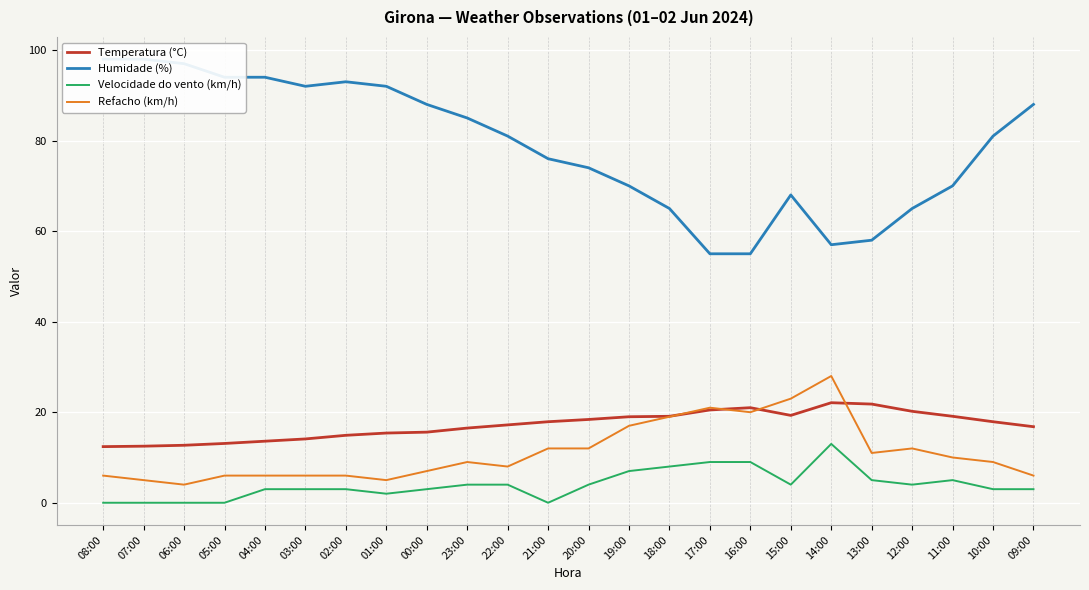

Is it true that Velocidade do vento (km/h) equals 11.8 at 18:00?

False